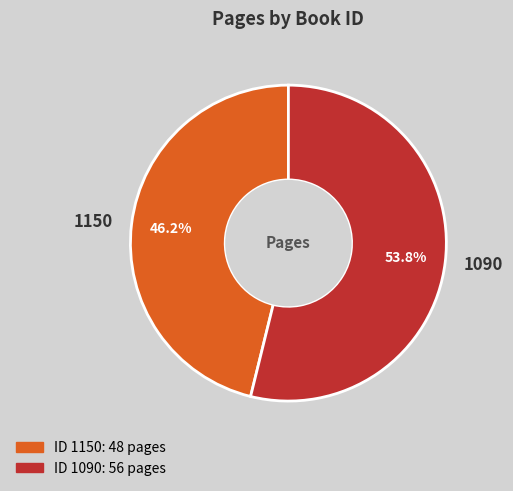

What is the ratio of the value at 1090 to the value at 1150?

1.2